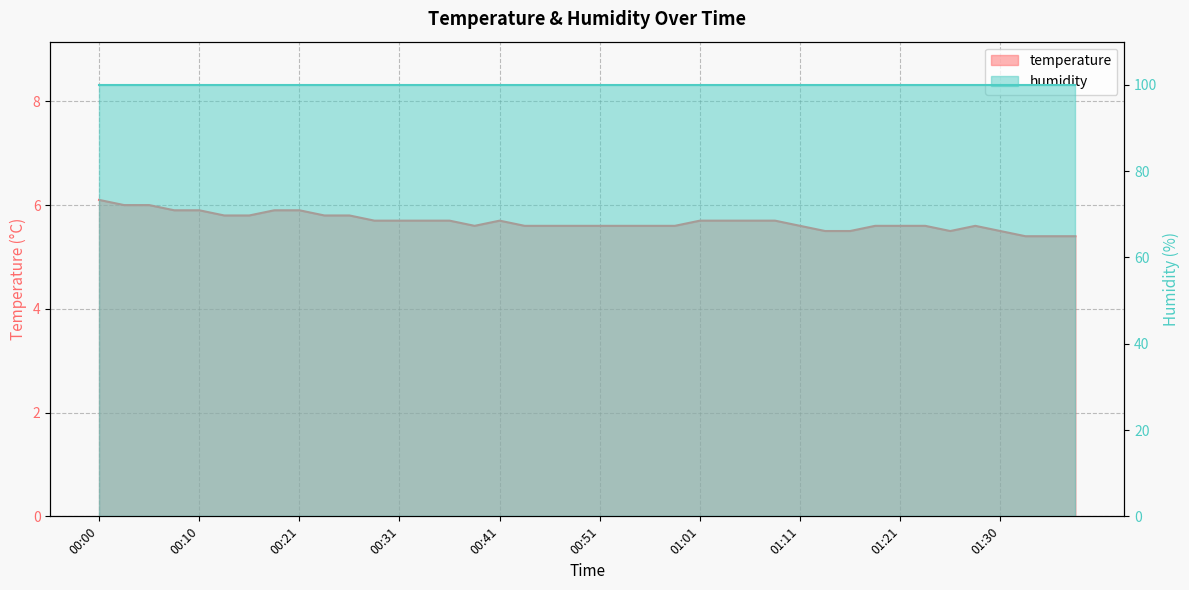

Where is the first local maximum?

00:41